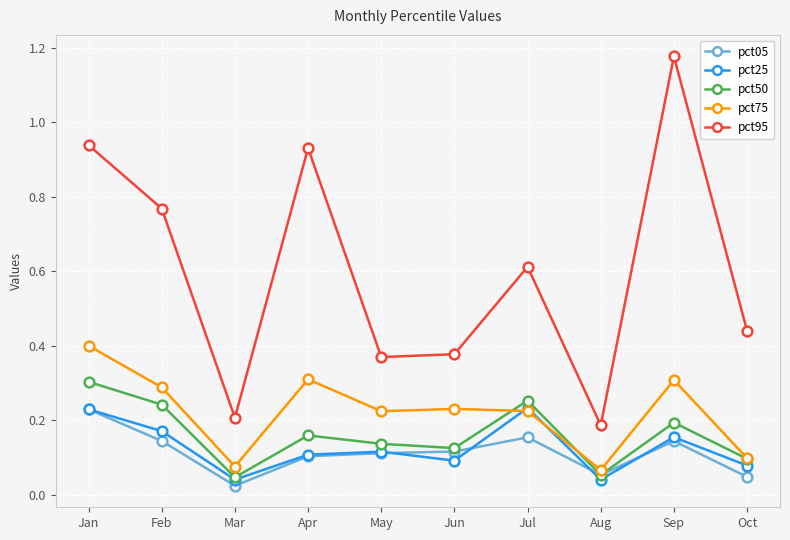

How many interior local peaks does the pct50 series have?

3